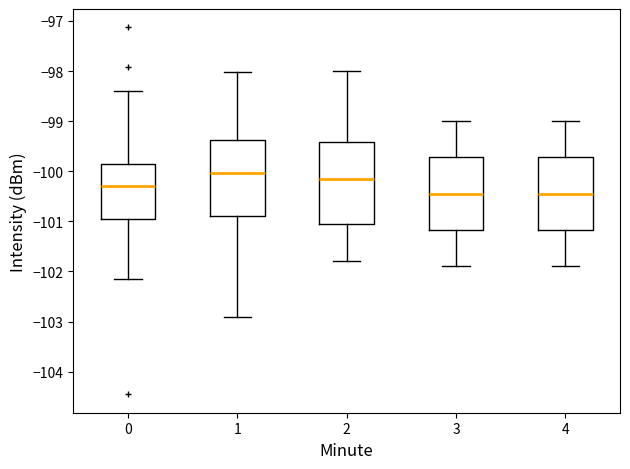

Reading left to right, transcribe this box plot: for each box, give where its median line is, the range the box spans, and where its two whiskers end, as read against the y-axis. The values are not printed on the chart, so give them approximately, as read against the axis.

0: median -100.3, box -100.9 to -99.8, whiskers -102.2 to -98.4
1: median -100.0, box -100.9 to -99.4, whiskers -102.9 to -98.0
2: median -100.1, box -101.0 to -99.4, whiskers -101.8 to -98.0
3: median -100.4, box -101.2 to -99.7, whiskers -101.9 to -99.0
4: median -100.4, box -101.2 to -99.7, whiskers -101.9 to -99.0